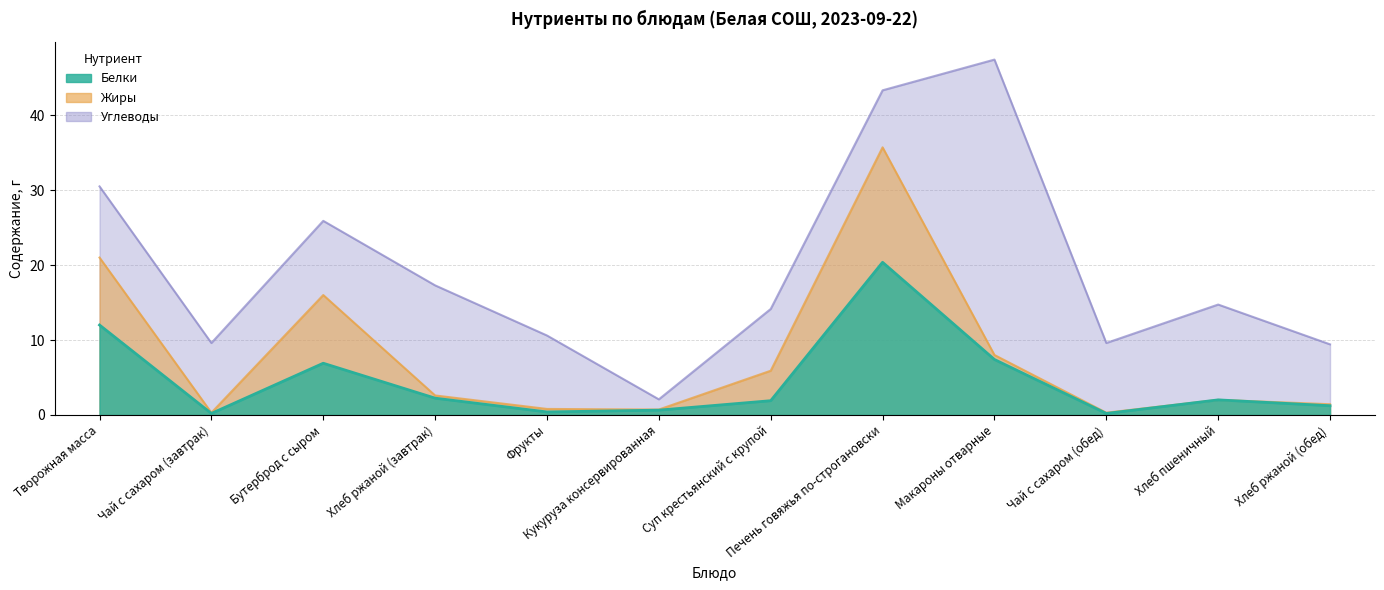

Is it true that Углеводы equals 5.8 at Хлеб пшеничный?

False